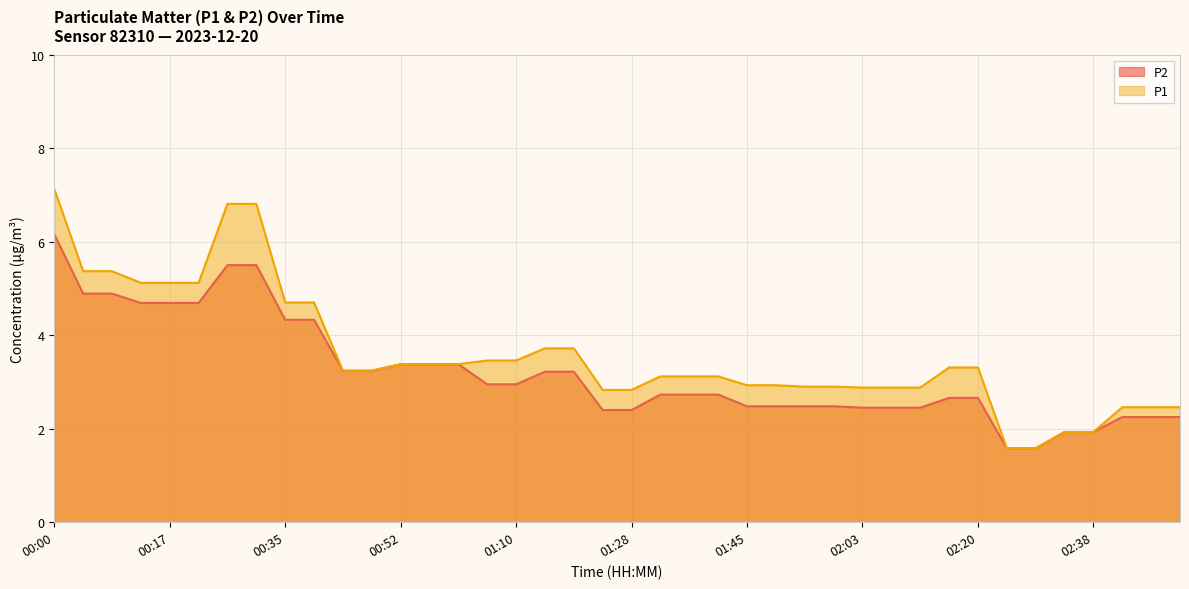

What is the difference between the maximum and minimum values in the P1 series?

5.5